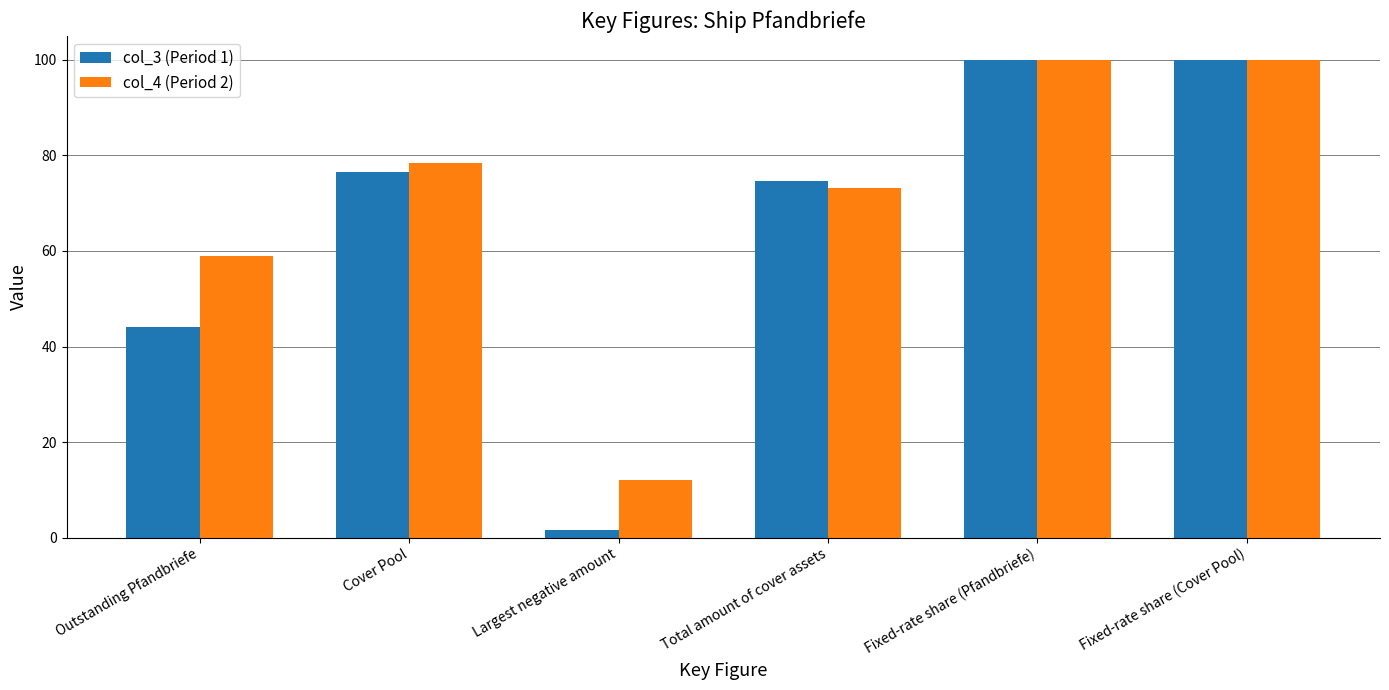

Which series has the largest range (max minus min)?

col_3 (Period 1)